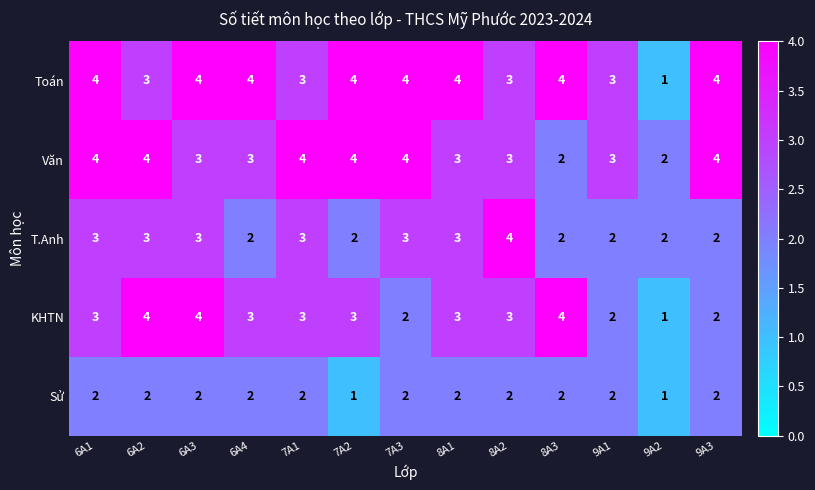

Which series has the largest total across all categories?

Toán